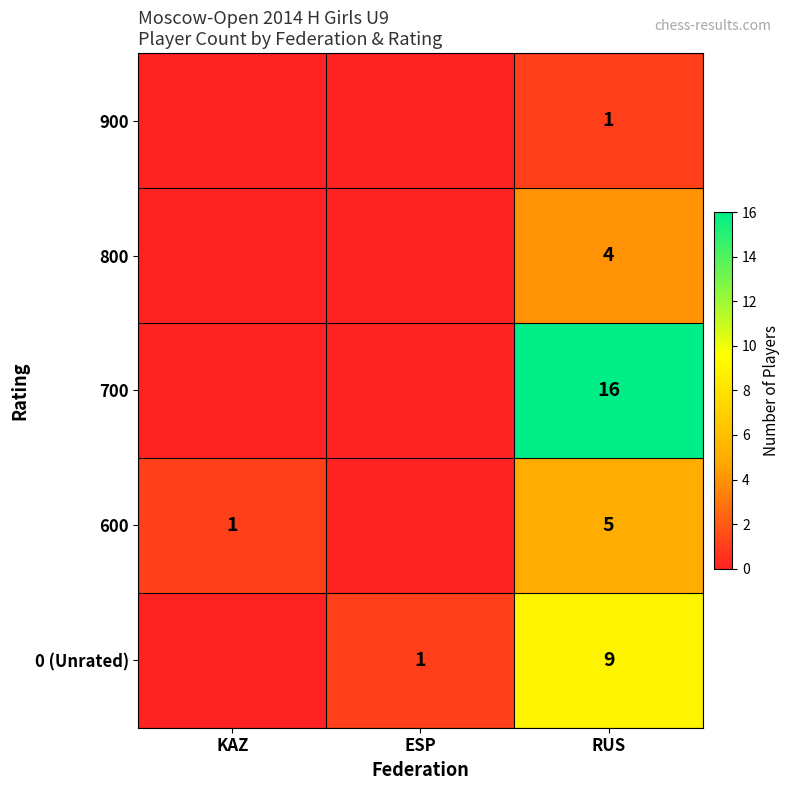

The 0 (Unrated) series shows 1 at ESP. True or false?

True